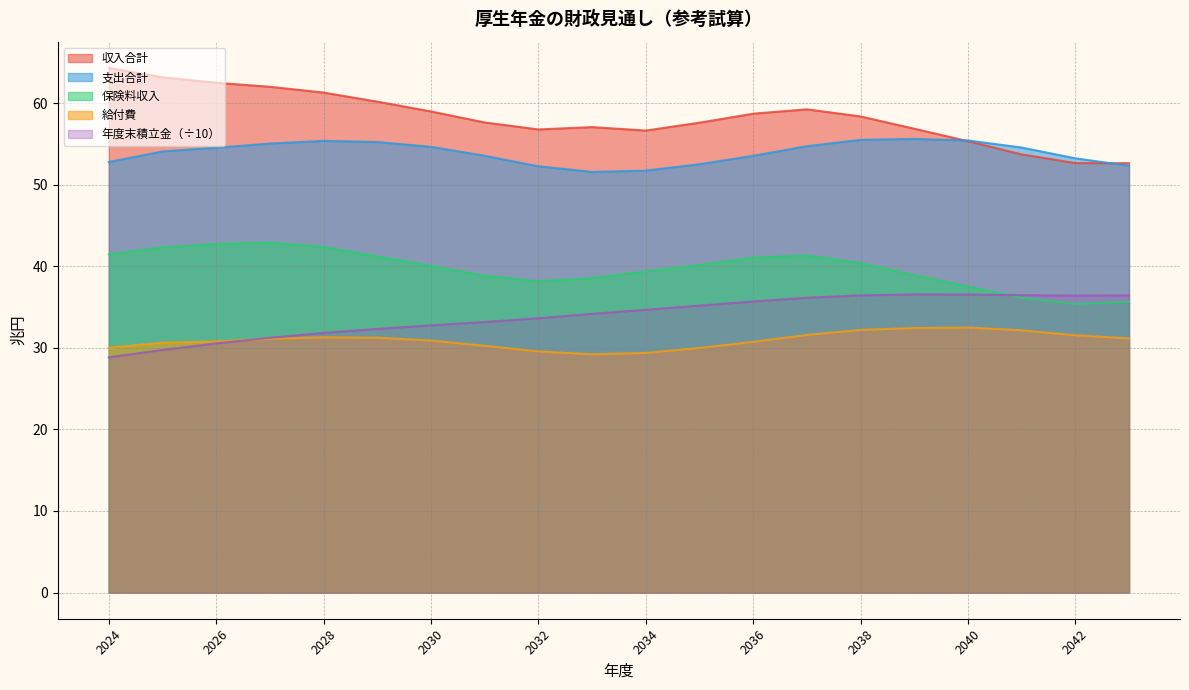

Reading left to right, transcribe all the data shown in this chart.

収入合計: 2024=64.3	2025=63.2	2026=62.5	2027=62.0	2028=61.3	2029=60.2	2030=59.0	2031=57.6	2032=56.8	2033=57.1	2034=56.7	2035=57.6	2036=58.7	2037=59.3	2038=58.4	2039=56.9	2040=55.3	2041=53.7	2042=52.7	2043=52.6
支出合計: 2024=52.8	2025=54.1	2026=54.5	2027=55.1	2028=55.4	2029=55.2	2030=54.7	2031=53.6	2032=52.3	2033=51.6	2034=51.7	2035=52.5	2036=53.6	2037=54.7	2038=55.5	2039=55.6	2040=55.4	2041=54.6	2042=53.2	2043=52.3
保険料収入: 2024=41.5	2025=42.3	2026=42.7	2027=42.9	2028=42.4	2029=41.2	2030=40.1	2031=38.9	2032=38.2	2033=38.5	2034=39.4	2035=40.2	2036=41.1	2037=41.3	2038=40.4	2039=38.9	2040=37.5	2041=36.2	2042=35.4	2043=35.7
給付費: 2024=30.0	2025=30.6	2026=30.8	2027=31.1	2028=31.3	2029=31.2	2030=30.9	2031=30.3	2032=29.6	2033=29.2	2034=29.4	2035=30.0	2036=30.7	2037=31.6	2038=32.2	2039=32.4	2040=32.5	2041=32.2	2042=31.5	2043=31.2
年度末積立金: 2024=28.8	2025=29.7	2026=30.5	2027=31.2	2028=31.8	2029=32.3	2030=32.8	2031=33.2	2032=33.6	2033=34.2	2034=34.7	2035=35.2	2036=35.7	2037=36.1	2038=36.4	2039=36.6	2040=36.5	2041=36.5	2042=36.4	2043=36.4